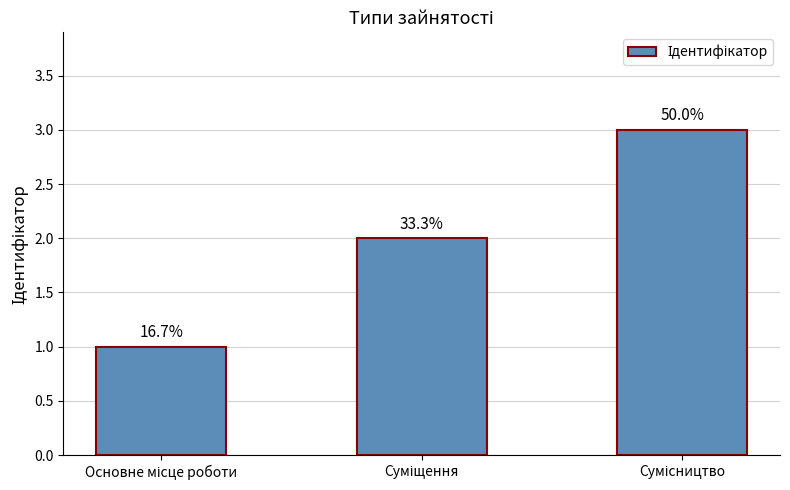

What is the difference between the second highest and minimum values?

1